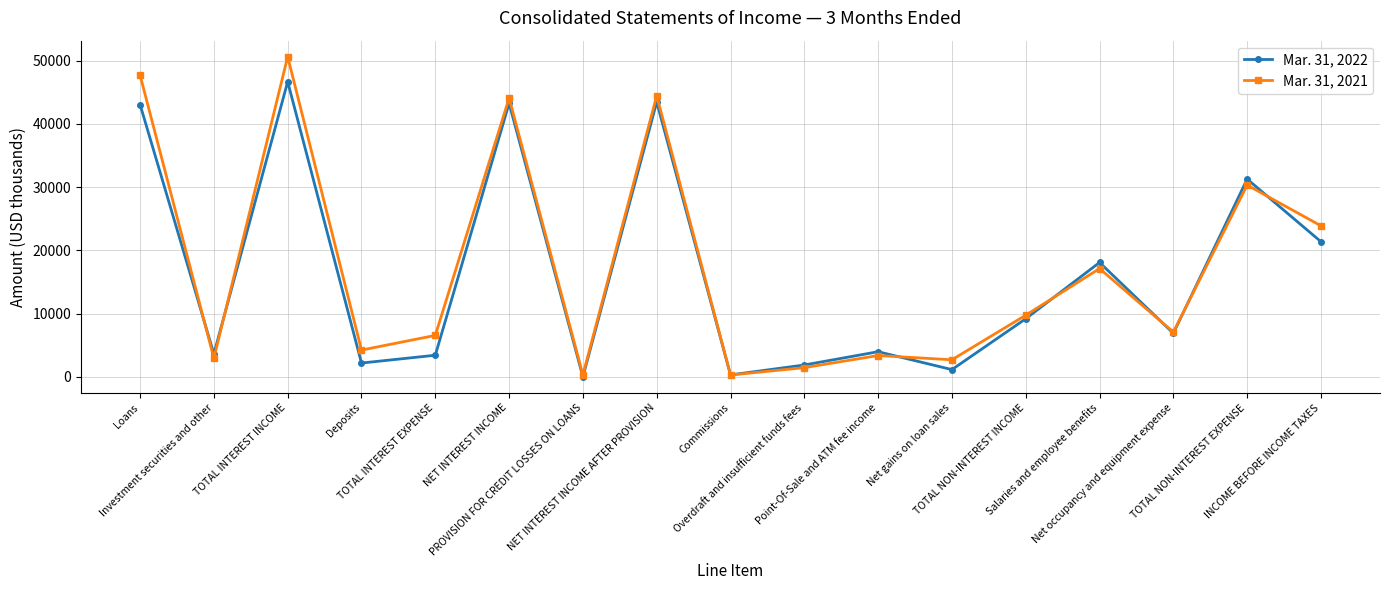

Rank the series by their average value, from lowest to highest.

Mar. 31, 2022, Mar. 31, 2021